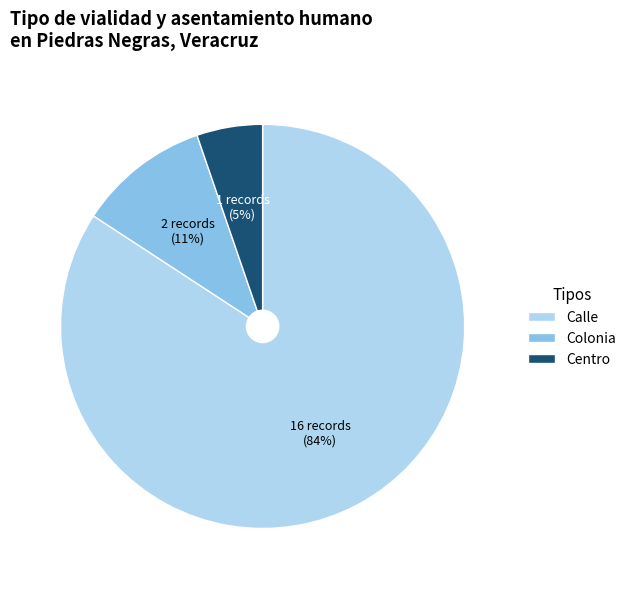

Combined, do Colonia and Centro account for over 50%?

No